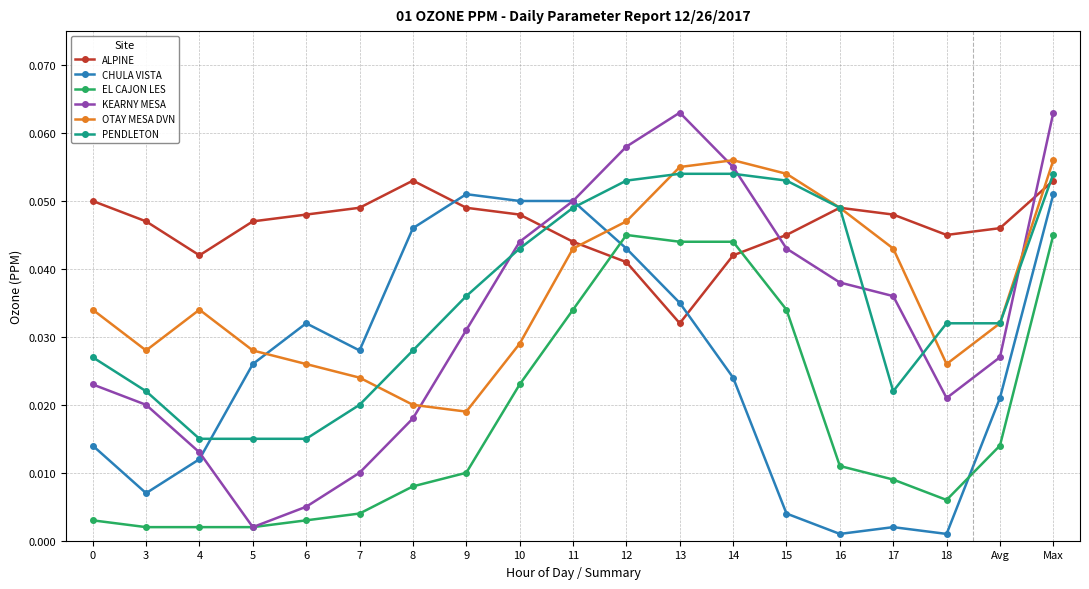

Which category has the lowest value in the KEARNY MESA series?

5